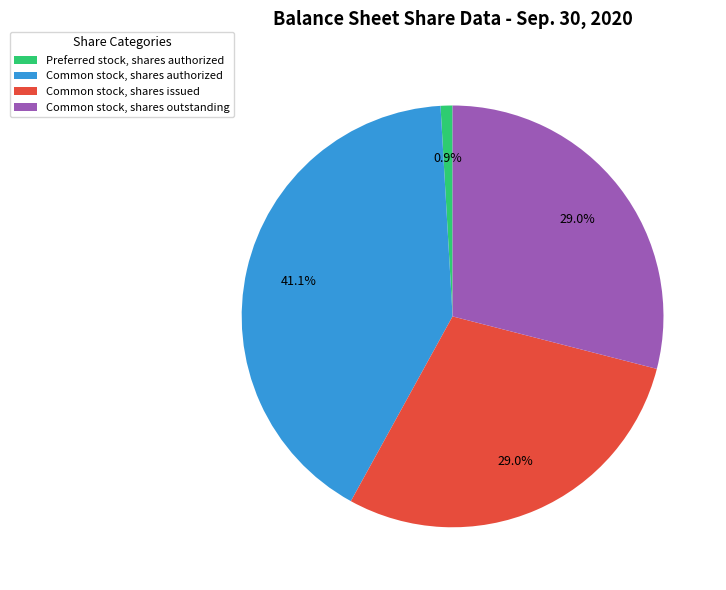

Is there any slice that represents more than half of the pie?

No